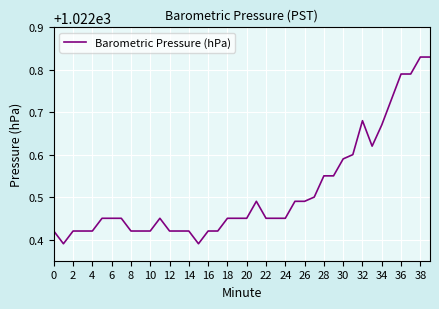

What is the difference between the maximum and minimum values?

0.4